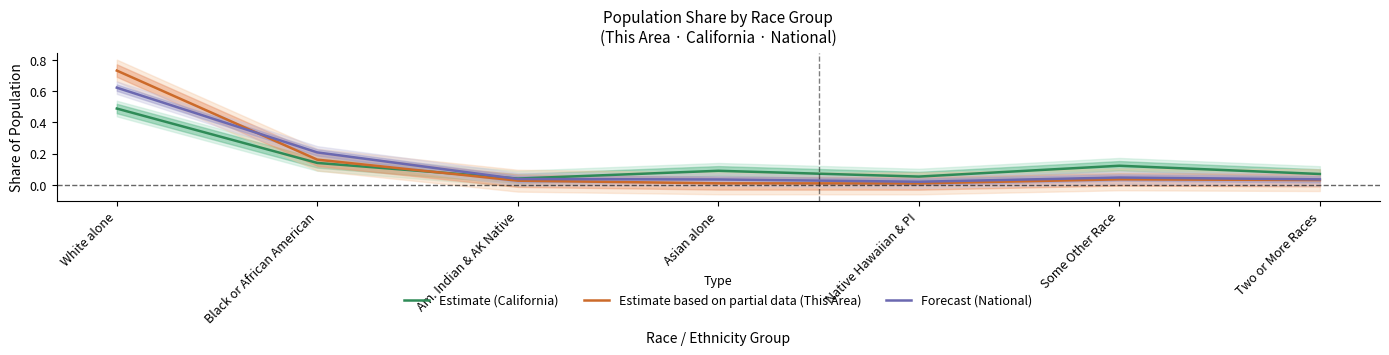

True or false: Estimate (California) and Forecast (National) intersect in this chart.

True